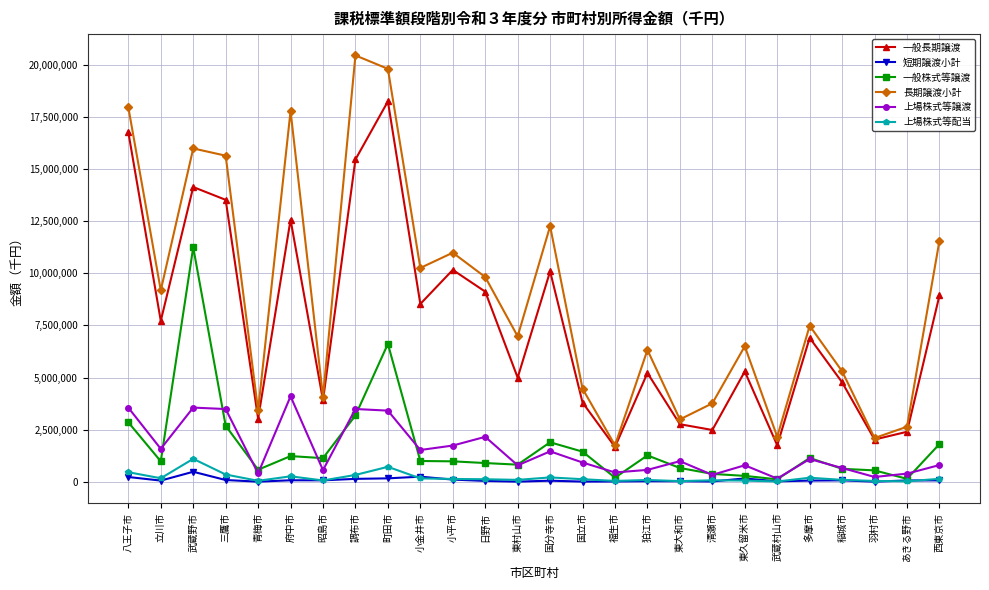

What is the sum of all 上場株式等譲渡 values?

39125687